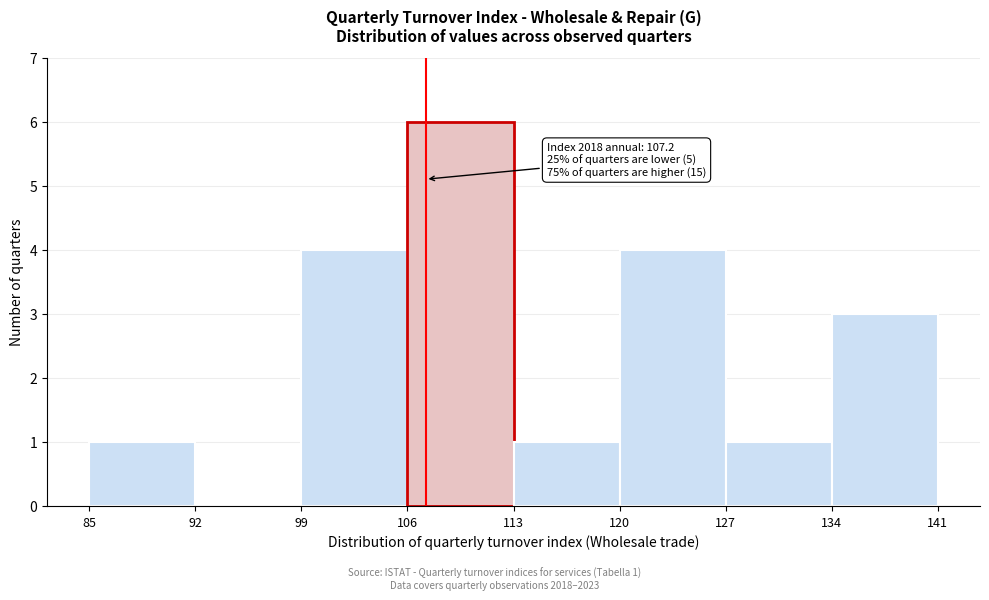

Which range on the x-axis has the tallest bar?

106 to 113